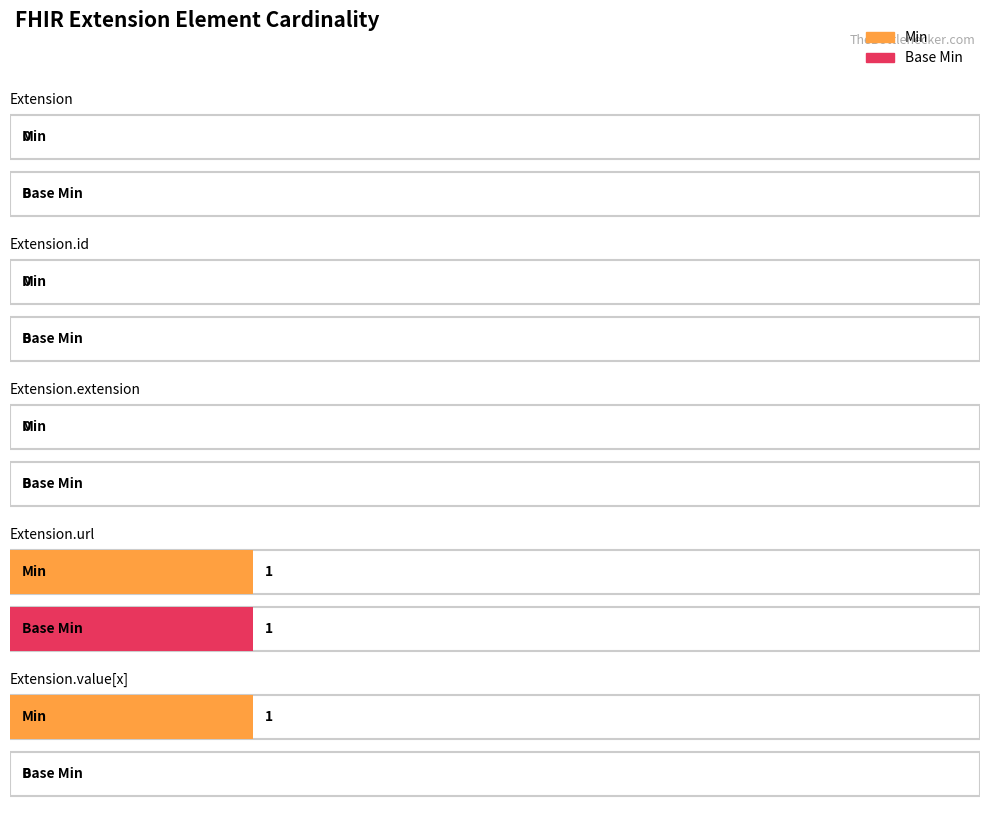

Reading right to left, what are all the values shown in this chart?

Min: 1	1	0	0	0
Base Min: 0	1	0	0	0